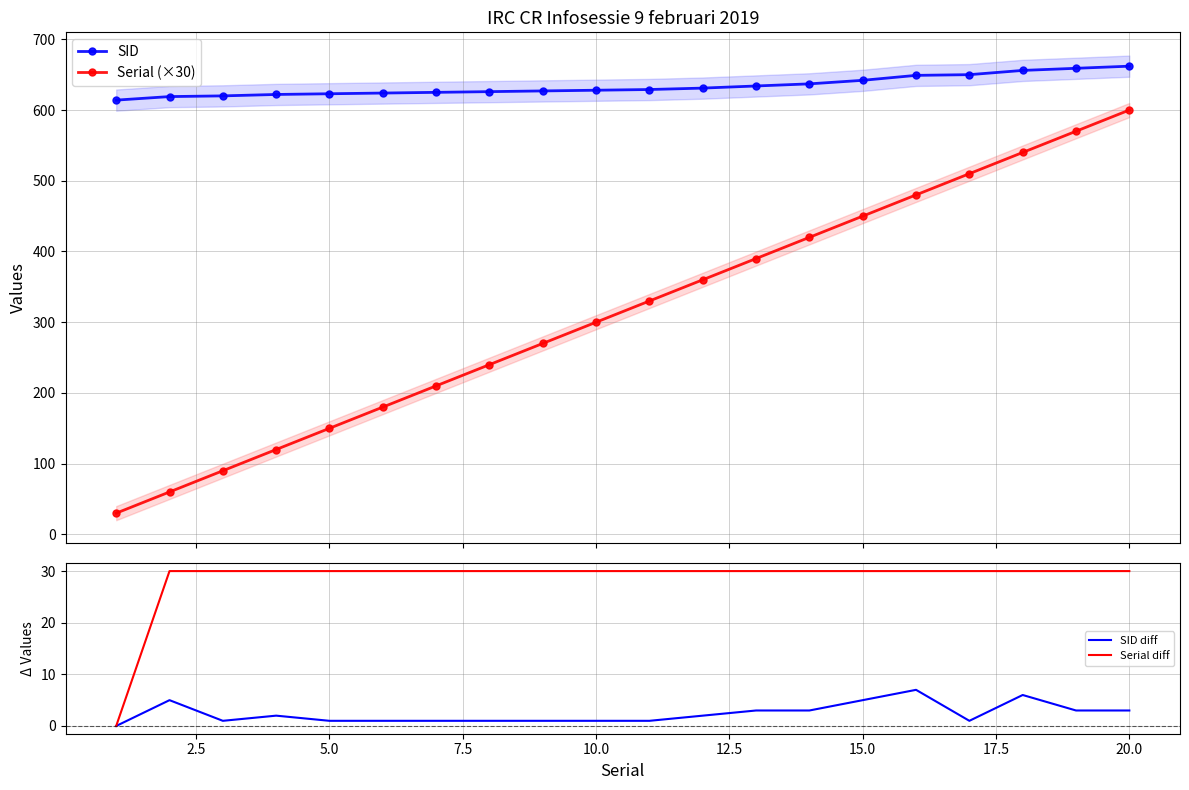

How many data points in Serial diff are less than 30?

1